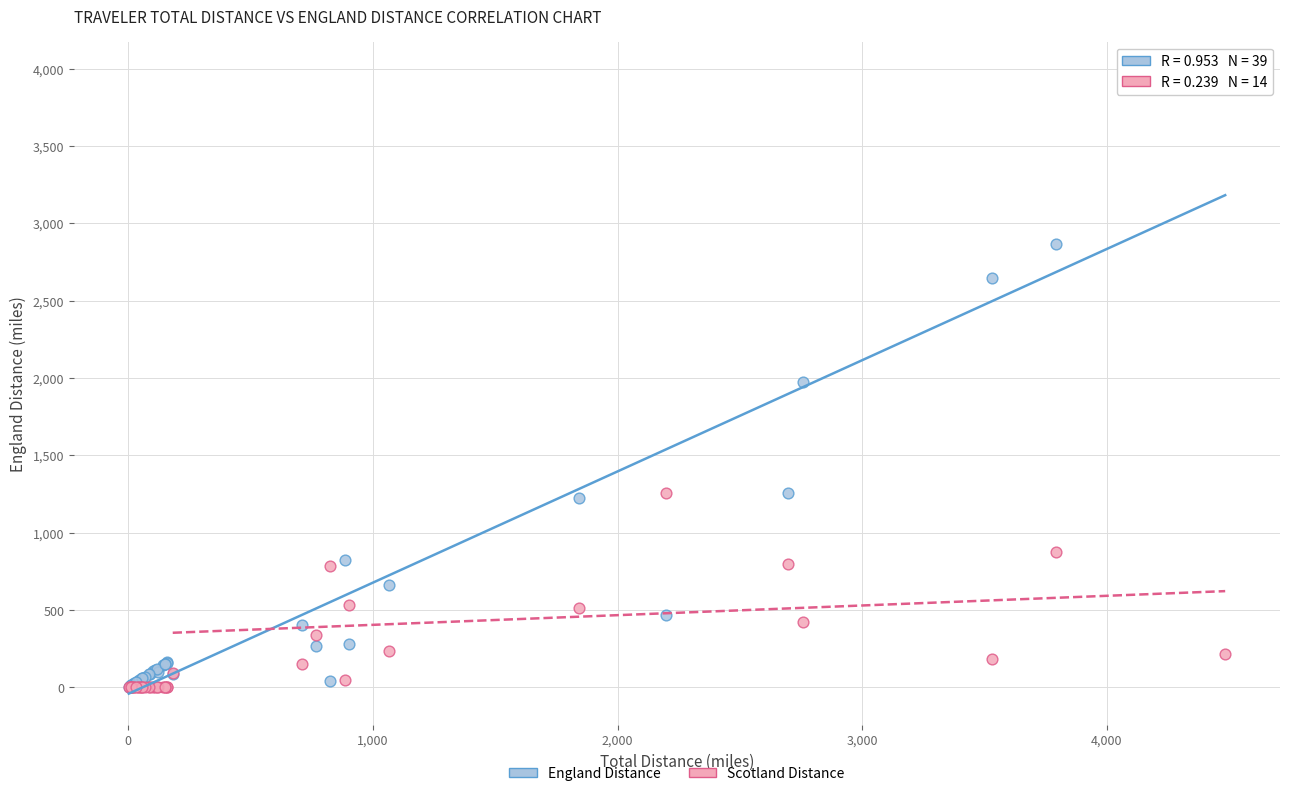

What are all the series names shown in the legend?

England Distance, Scotland Distance